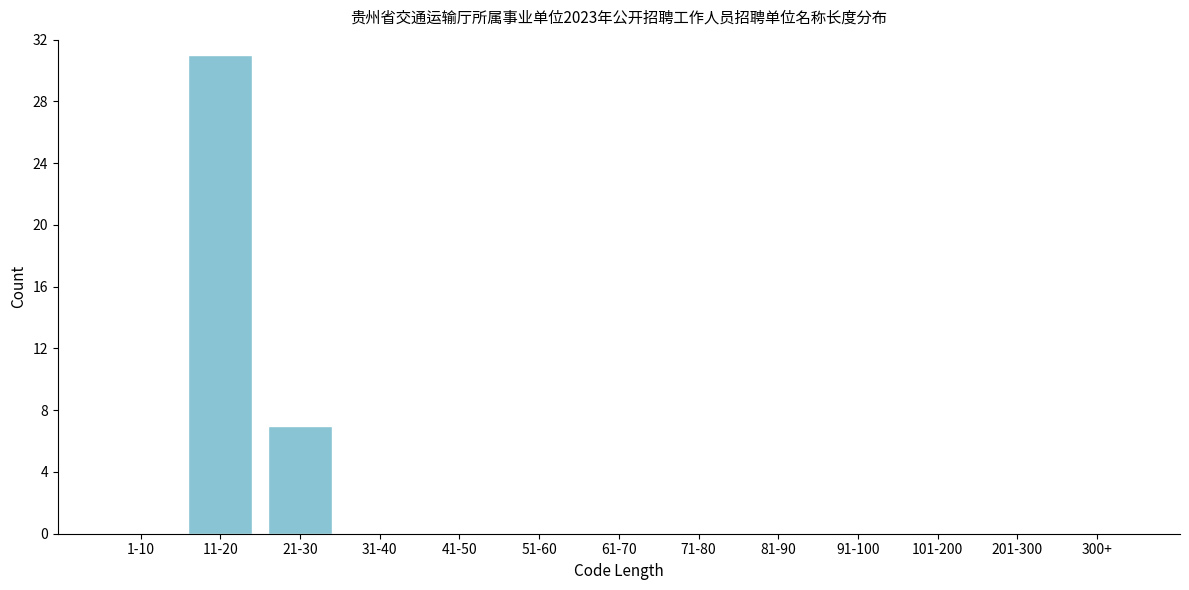

Reading right to left, extract all data points from this chart.

300+=0	201-300=0	101-200=0	91-100=0	81-90=0	71-80=0	61-70=0	51-60=0	41-50=0	31-40=0	21-30=7	11-20=31	1-10=0